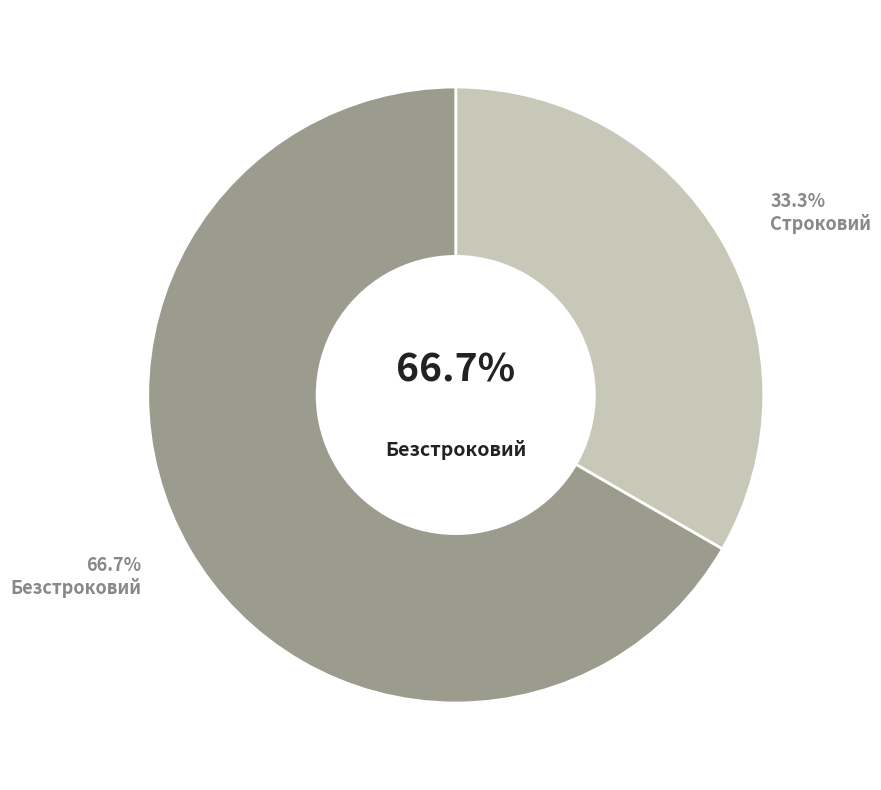

How many slices are in this pie chart?

2